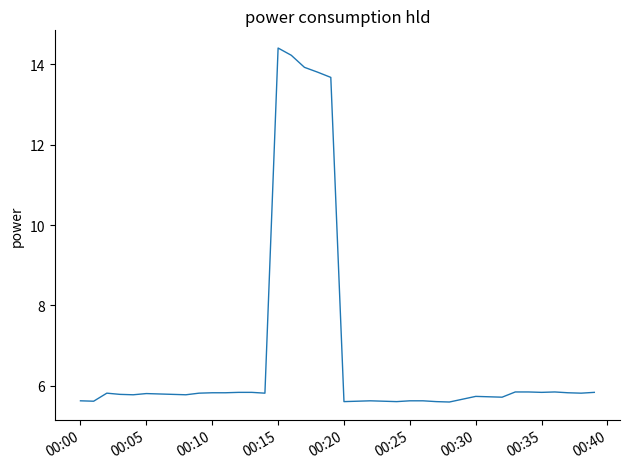

What is the greatest value displayed?

14.4